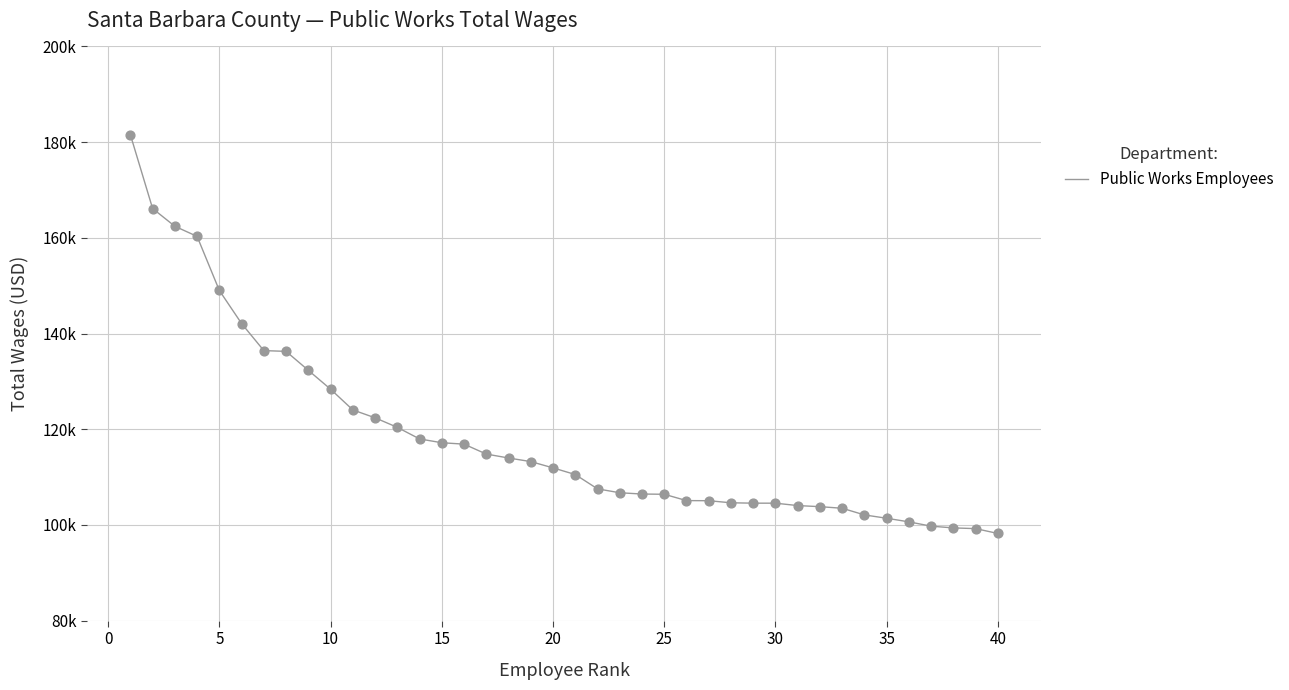

Is this an area chart (filled region under the line)?

No